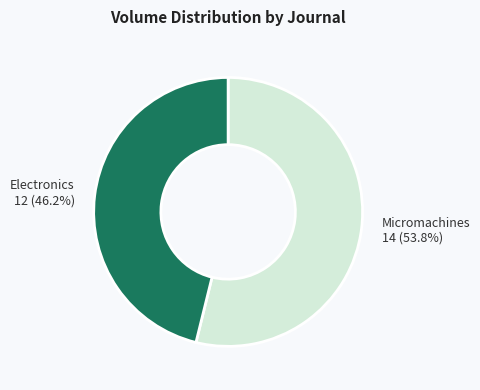

Is there any slice that represents more than half of the pie?

Yes